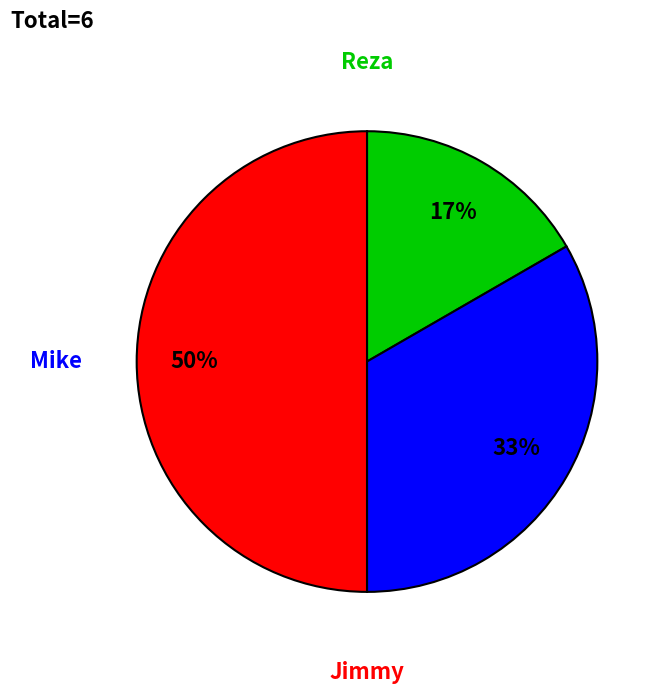

How many slices are in this pie chart?

3